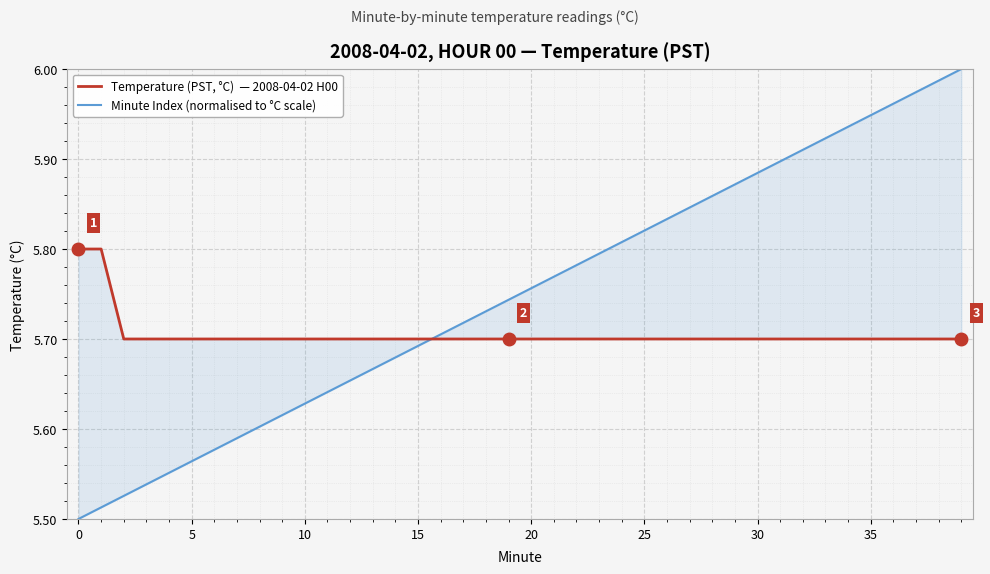

How many intersections are there between Temperature (PST, °C)  — 2008-04-02 H00 and Minute Index (normalised to °C scale)?

1